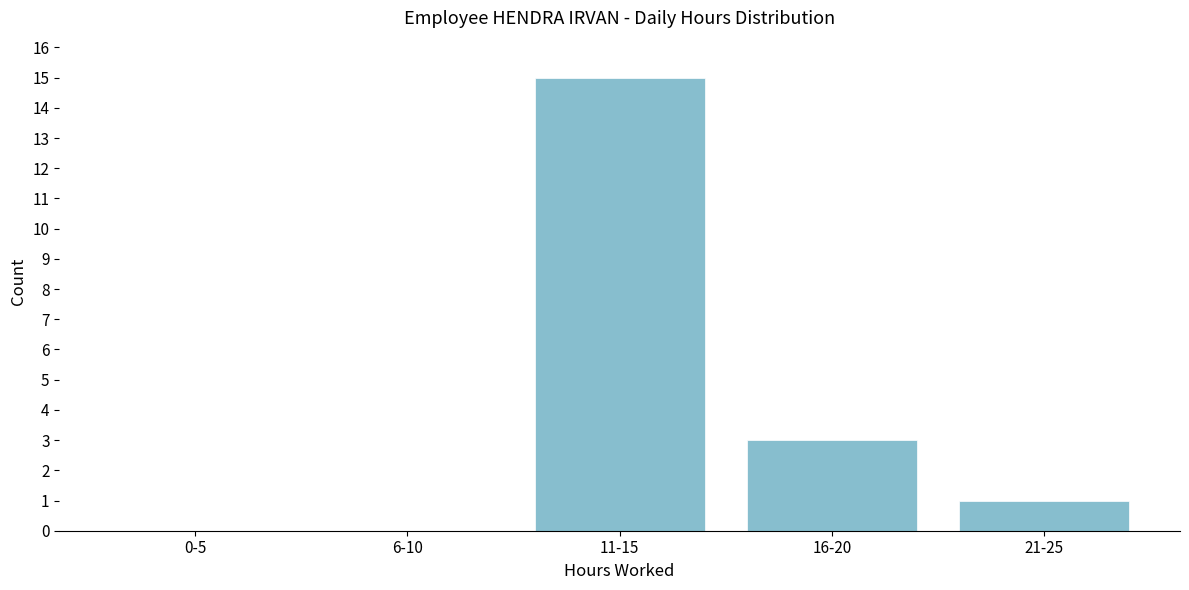

Reading left to right, what are all the values shown in this chart?

0-5=0	6-10=0	11-15=15	16-20=3	21-25=1